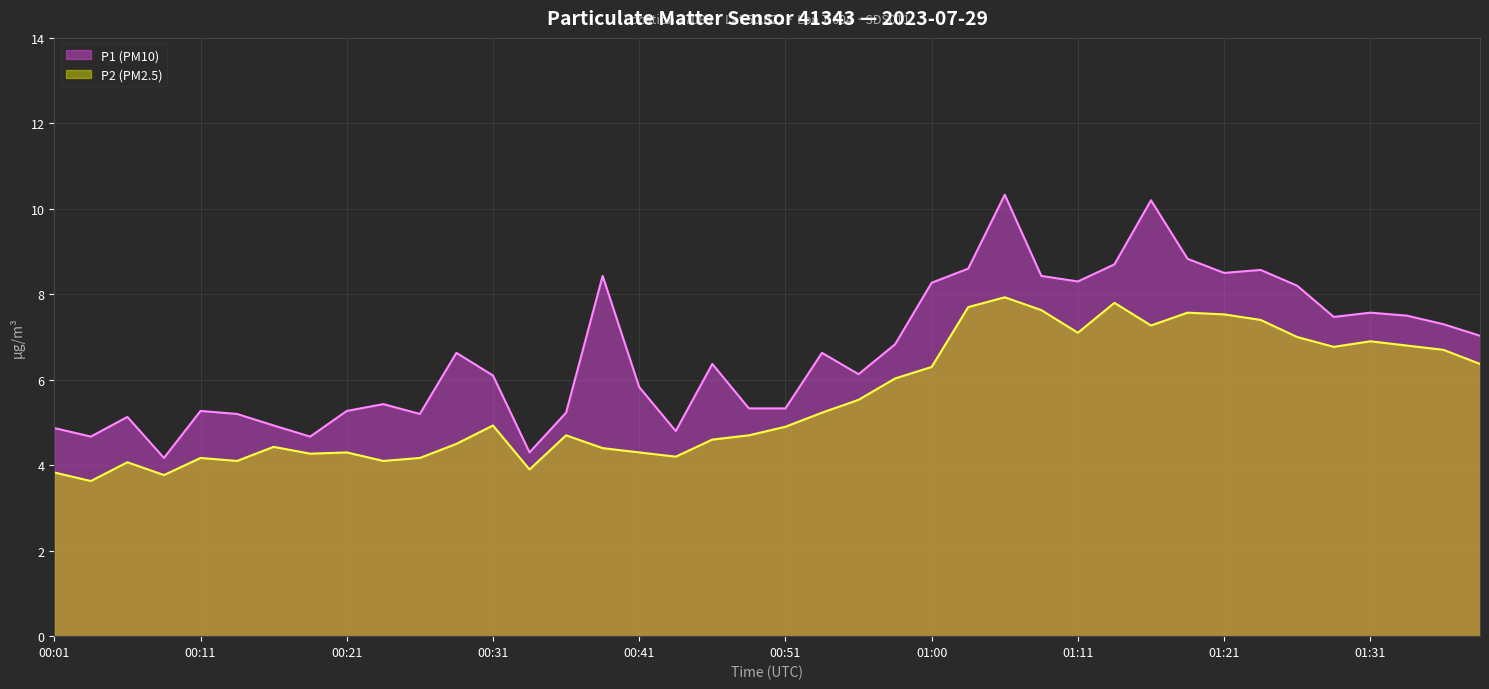

Reading right to left, extract all data points from this chart.

P1 (PM10): 7.0	7.3	7.5	7.6	7.5	8.2	8.6	8.5	8.8	10.2	8.7	8.3	8.4	10.3	8.6	8.3	6.8	6.1	6.6	5.3	5.3	6.4	4.8	5.8	8.4	5.2	4.3	6.1	6.6	5.2	5.4	5.3	4.7	4.9	5.2	5.3	4.2	5.1	4.7	4.9
P2 (PM2.5): 6.4	6.7	6.8	6.9	6.8	7.0	7.4	7.5	7.6	7.3	7.8	7.1	7.6	7.9	7.7	6.3	6.0	5.5	5.2	4.9	4.7	4.6	4.2	4.3	4.4	4.7	3.9	4.9	4.5	4.2	4.1	4.3	4.3	4.4	4.1	4.2	3.8	4.1	3.6	3.8